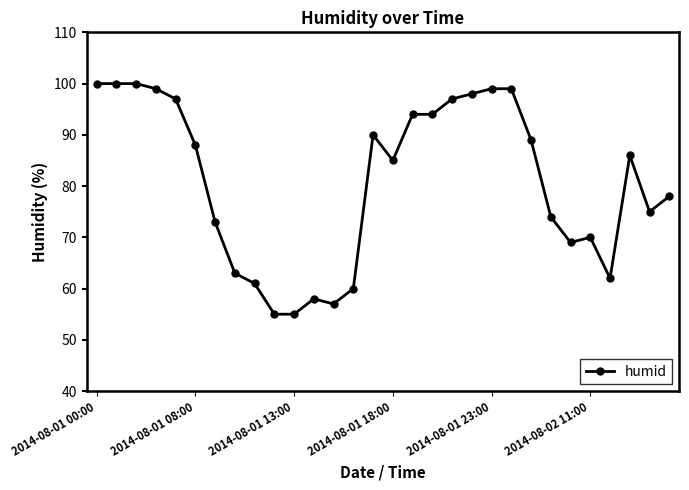

True or false: there are more than 0 points higher than both neighbors.

True